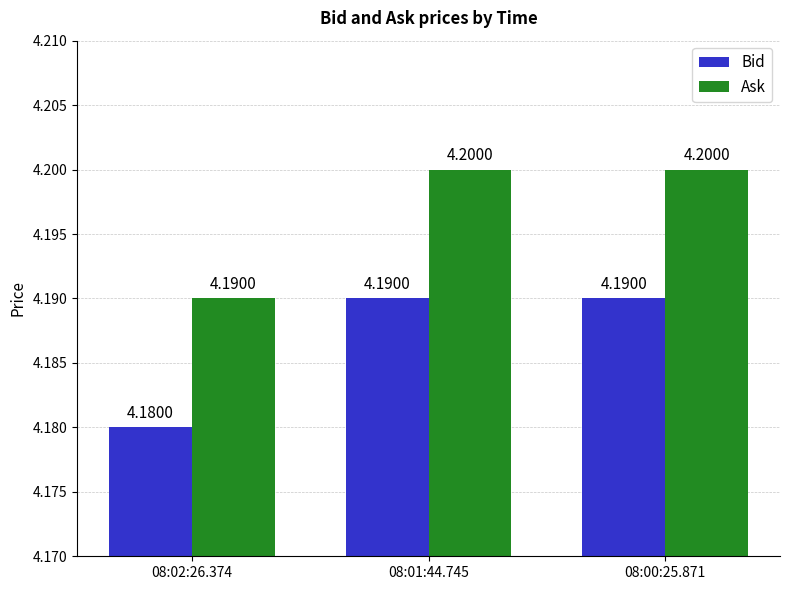

How many bars are there in total?

6